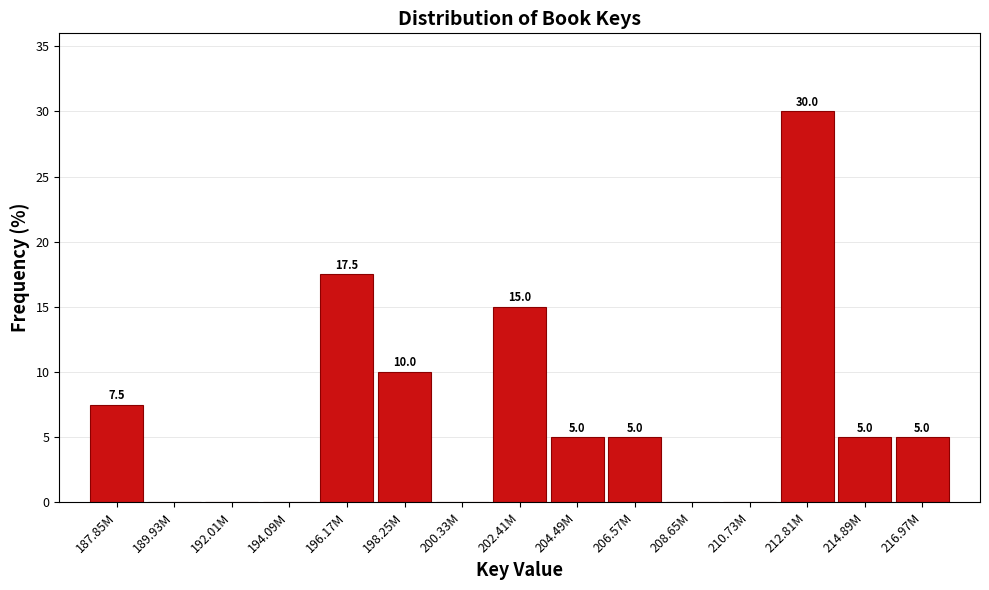

Reading right to left, what are all the values shown in this chart?

216.97M=5.0	214.89M=5.0	212.81M=30.0	210.73M=0.0	208.65M=0.0	206.57M=5.0	204.49M=5.0	202.41M=15.0	200.33M=0.0	198.25M=10.0	196.17M=17.5	194.09M=0.0	192.01M=0.0	189.93M=0.0	187.85M=7.5